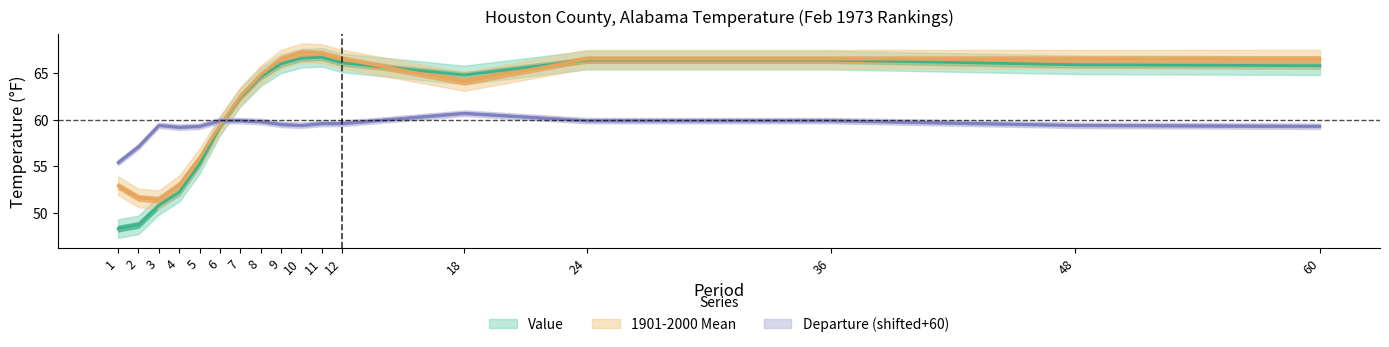

What is the average value of the Value series?

61.0